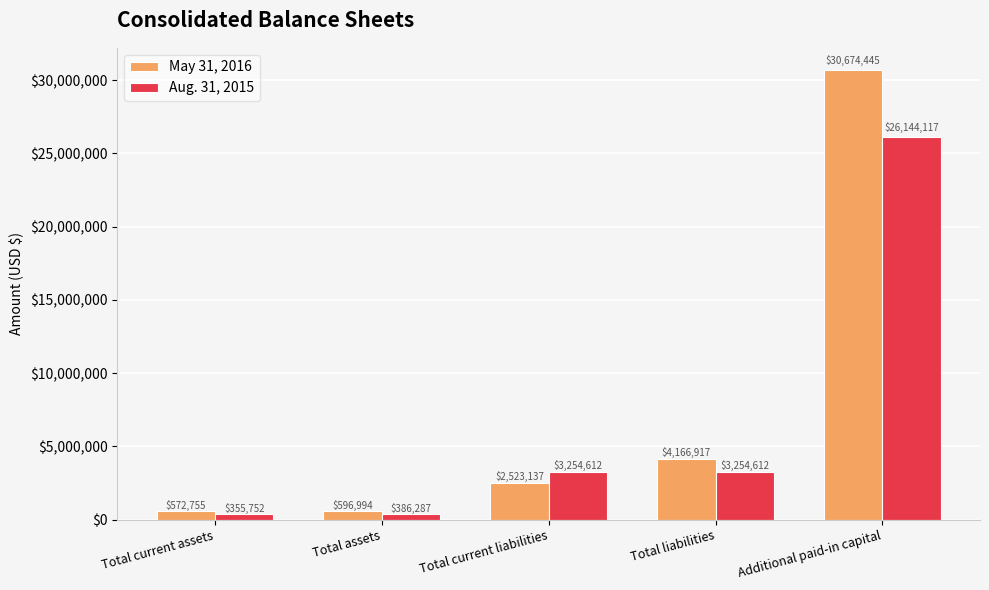

Reading left to right, list all the values displayed in this chart.

May 31, 2016: Total current assets=572755	Total assets=596994	Total current liabilities=2523137	Total liabilities=4166917	Additional paid-in capital=30674445
Aug. 31, 2015: Total current assets=355752	Total assets=386287	Total current liabilities=3254612	Total liabilities=3254612	Additional paid-in capital=26144117